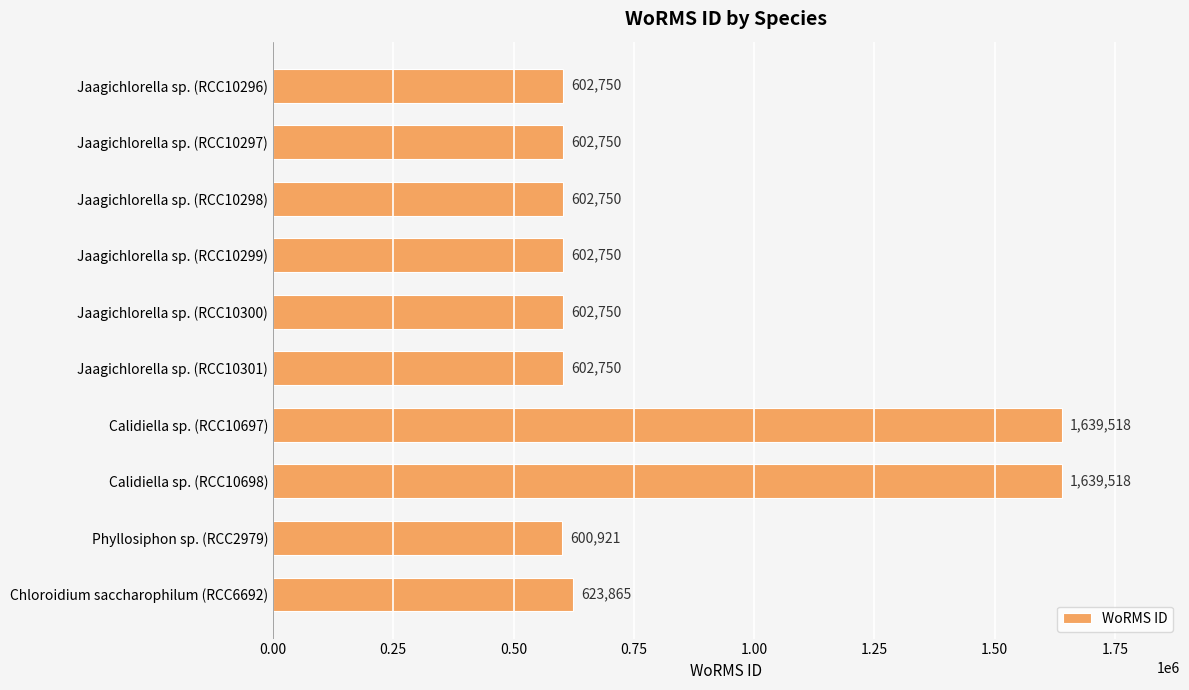

What is the label of the 3rd bar from the top?

Jaagichlorella sp. (RCC10298)